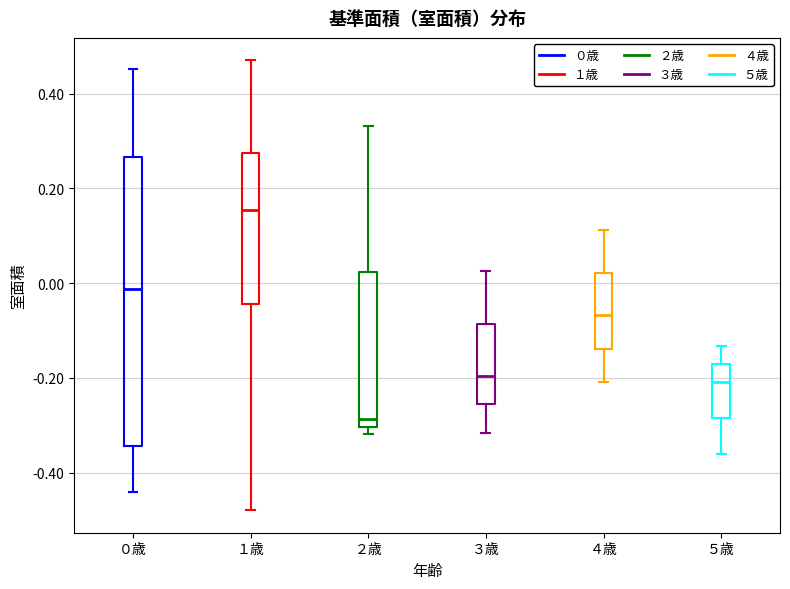

Comparing the boxes themselves (not the whiskers), which one is the tallest?

０歳